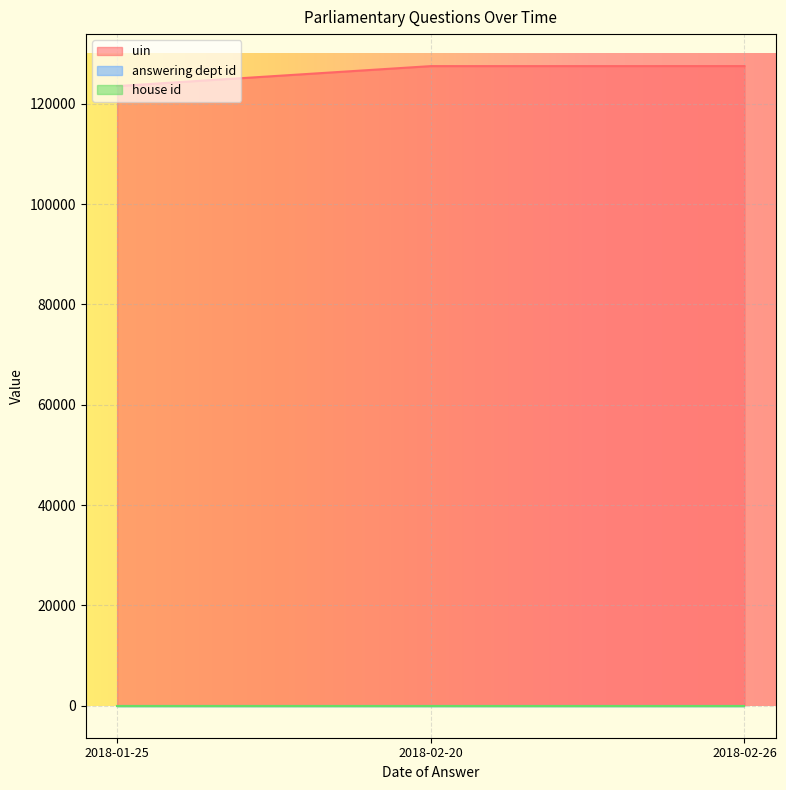

What value does the answering dept id series have at 2018-02-20?

14